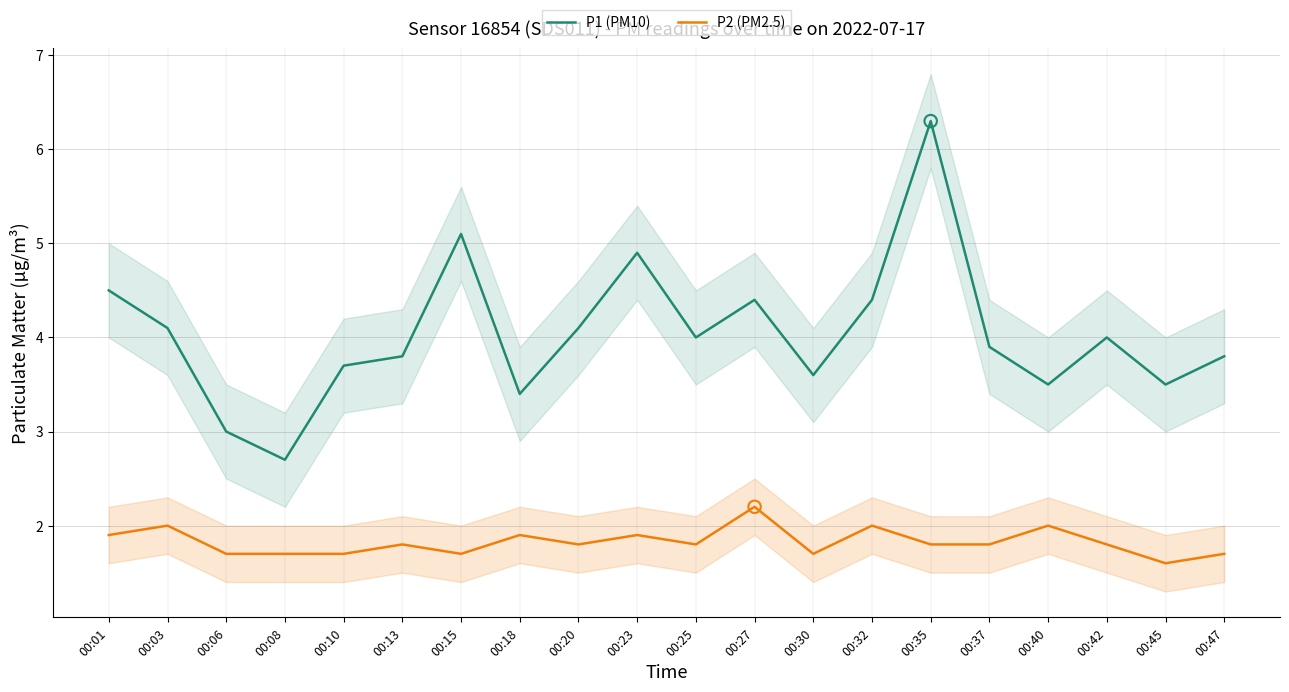

What is the total value across all series at 00:13?

5.6